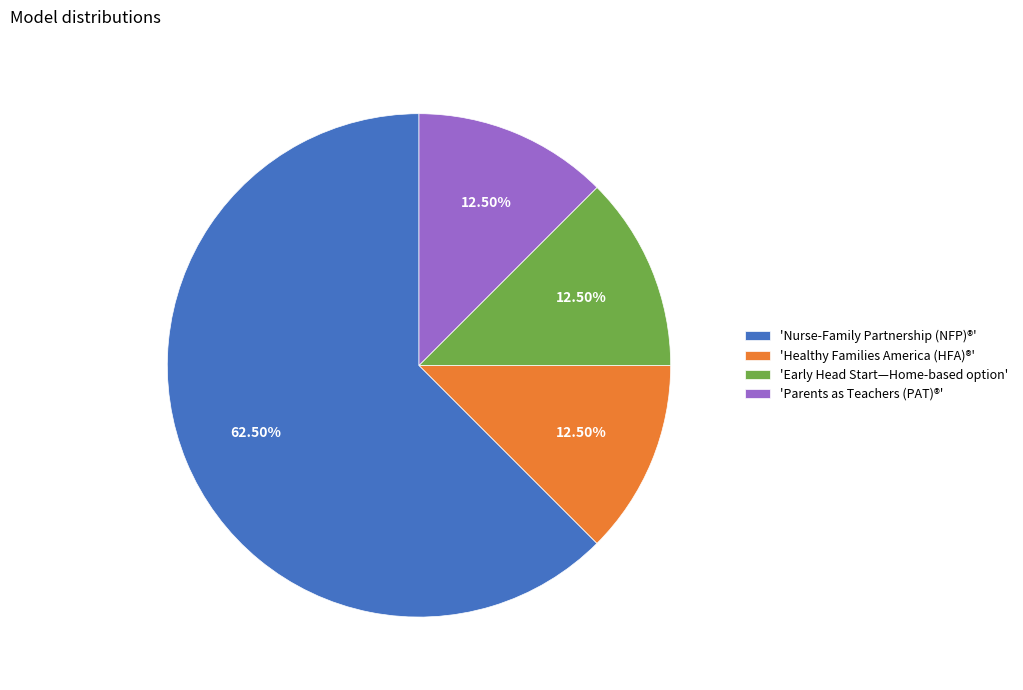

Is the sum of 'Nurse-Family Partnership (NFP)®' and 'Healthy Families America (HFA)®' greater than half?

Yes